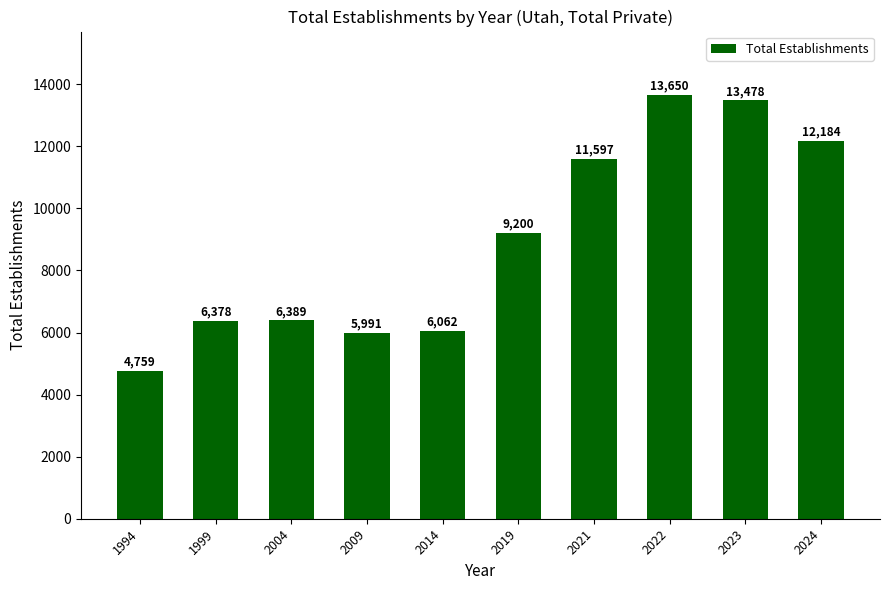

Reading left to right, what are all the values shown in this chart?

4759	6378	6389	5991	6062	9200	11597	13650	13478	12184